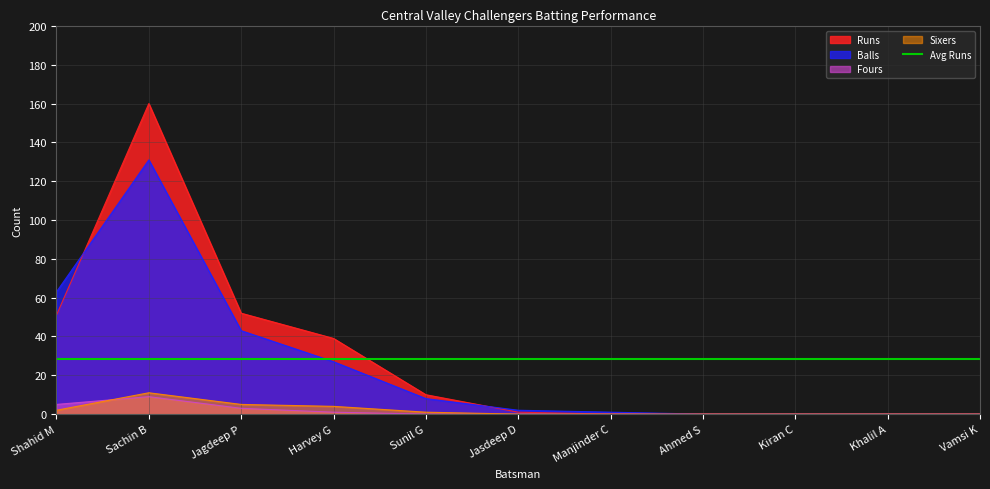

How many positive values does the Balls series have?

7